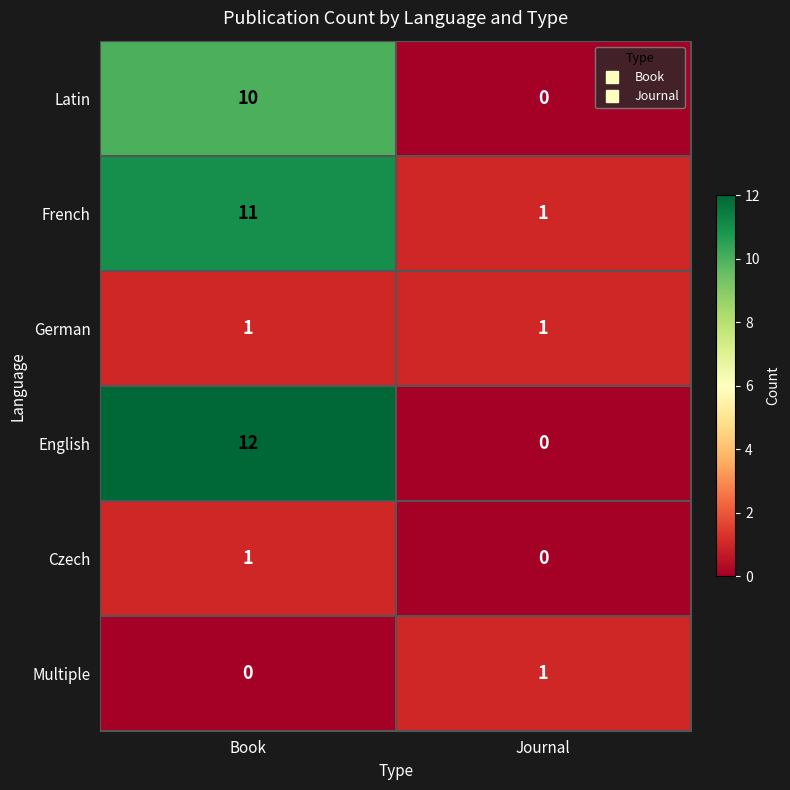

At which label does French reach its minimum?

Journal